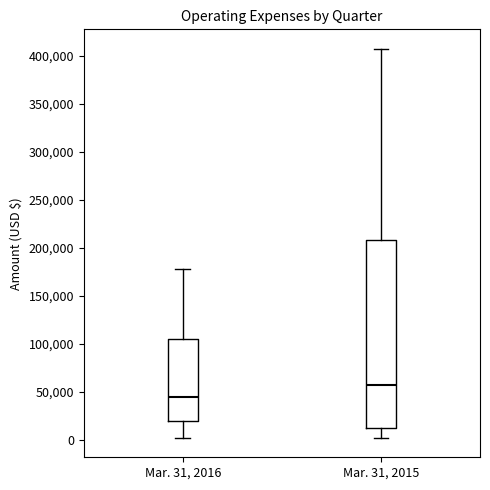

Comparing the boxes themselves (not the whiskers), which one is the tallest?

Mar. 31, 2015